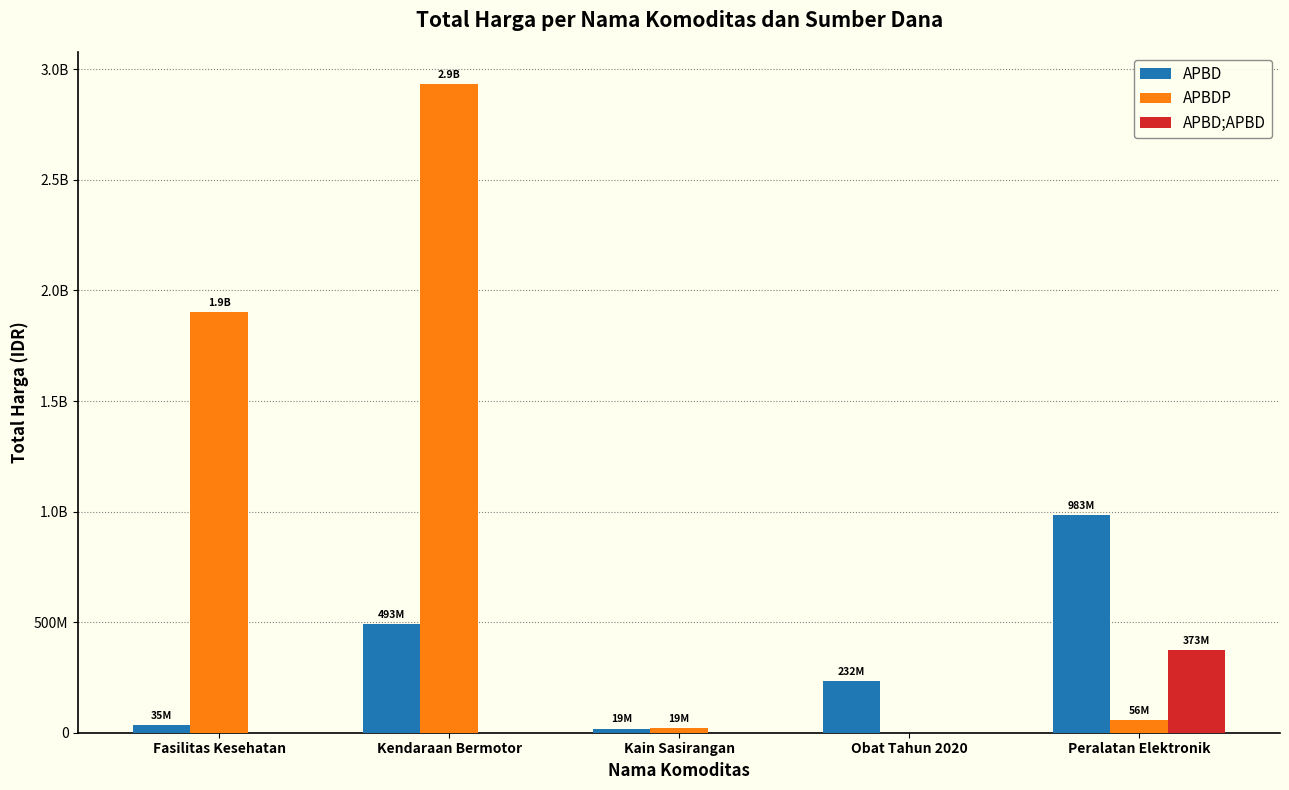

True or false: APBD has a value of 717746604 at Kendaraan Bermotor.

False